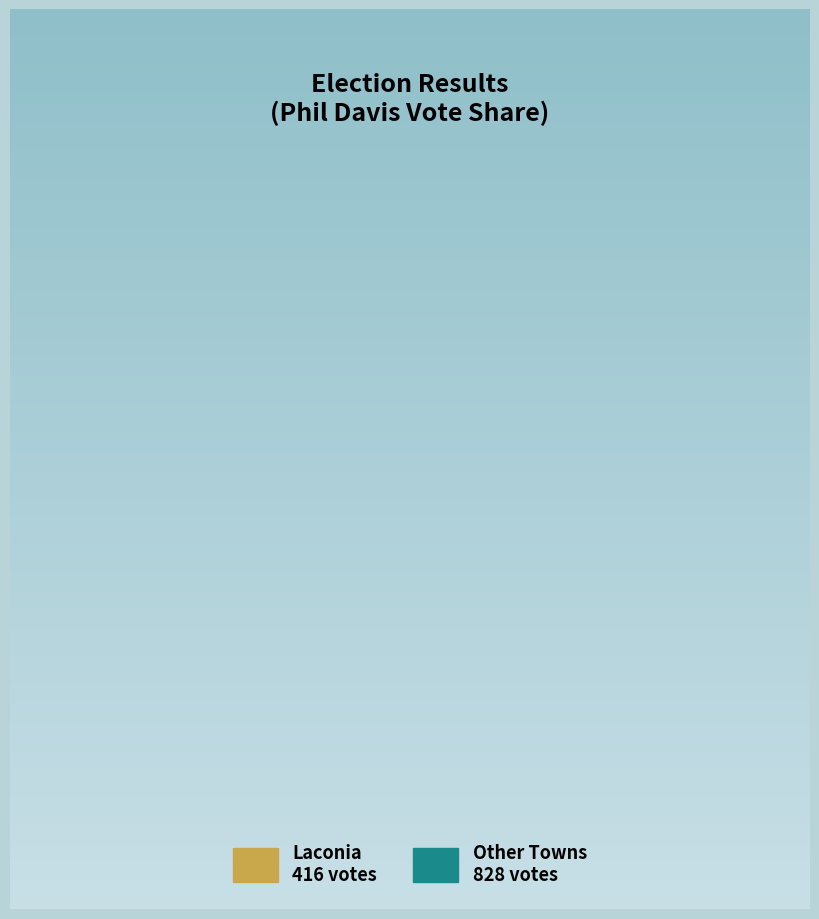

Does any single category account for the majority?

Yes